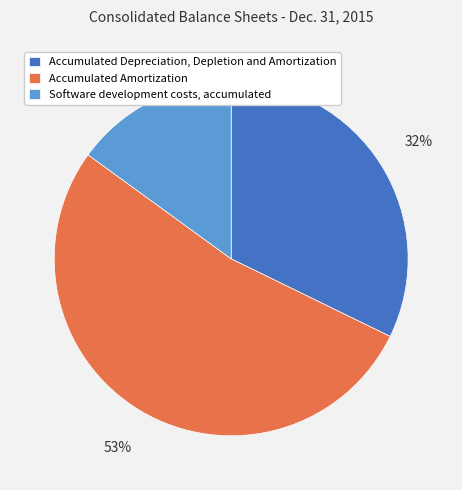

To the nearest percent, what is the average slice percentage?

33%